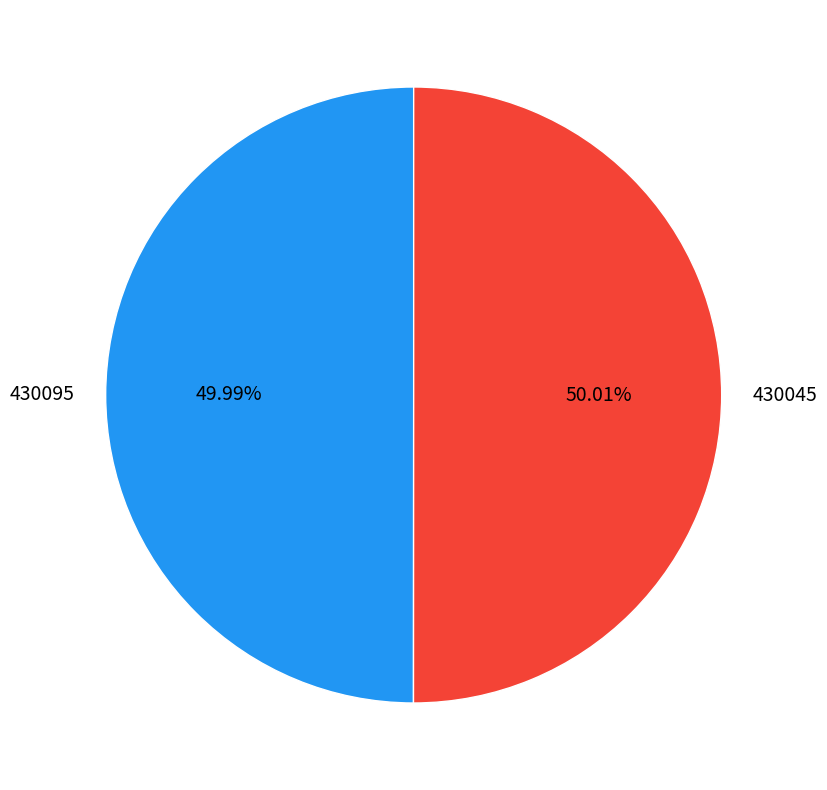

Is there any slice that represents more than half of the pie?

Yes